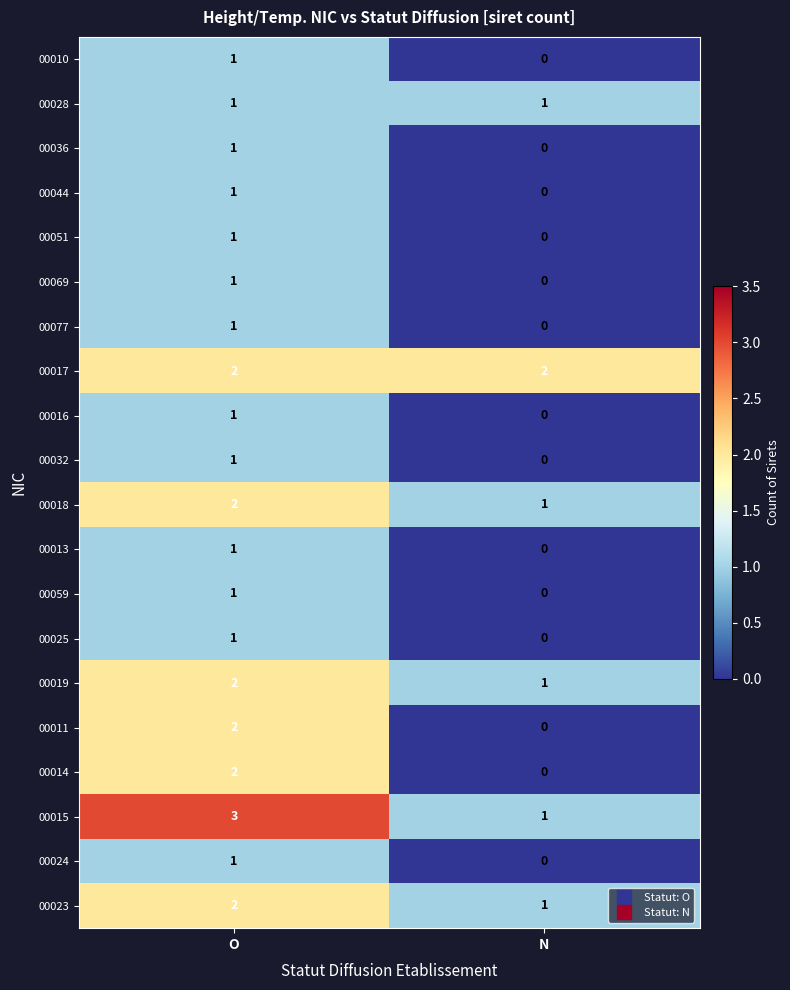

Where is 00016 nearest to the value 0?

N